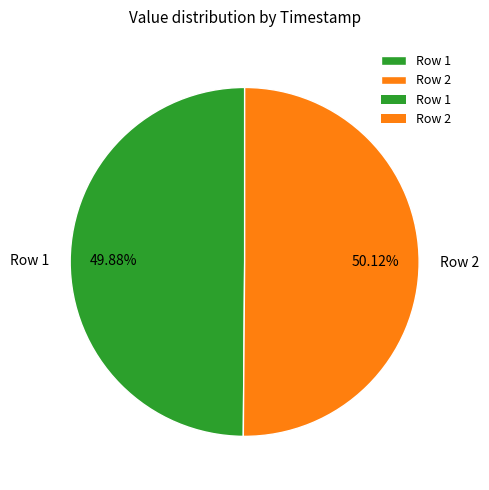

Is the sum of Row 2 and Row 1 greater than half?

Yes